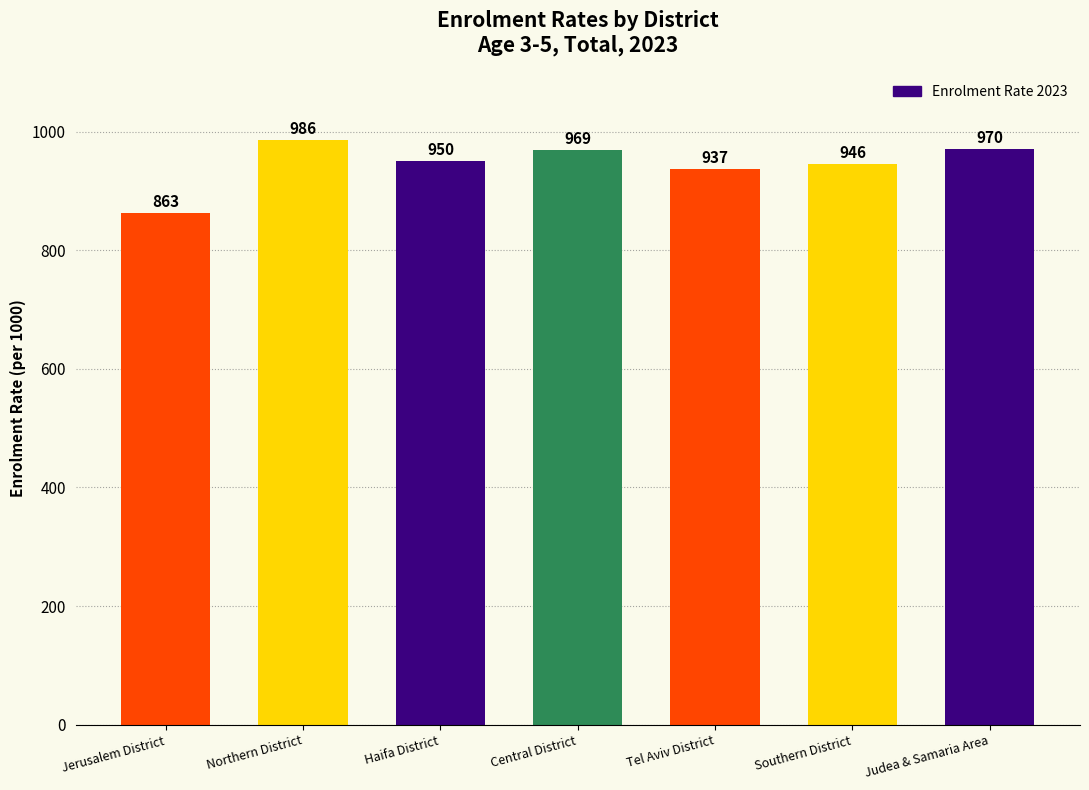

What is the difference between the second highest and minimum values?

107